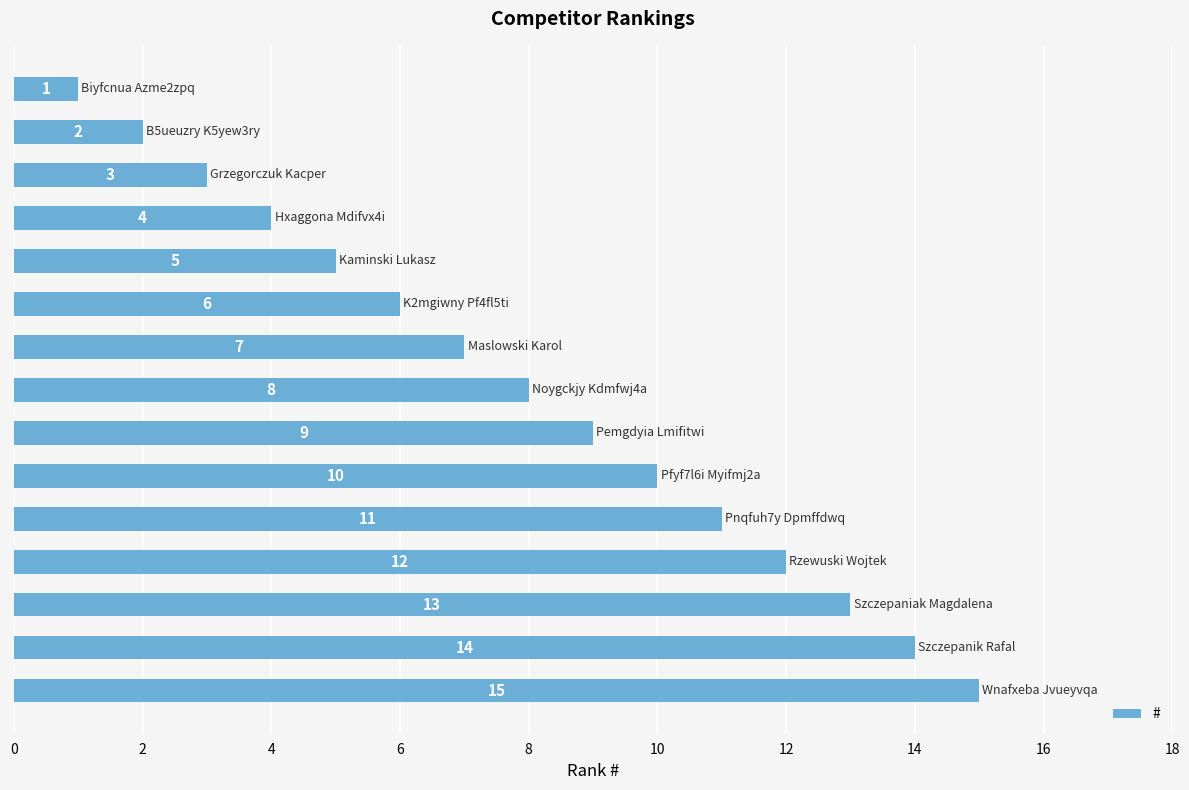

What is the value of the 8th bar from the top?

8